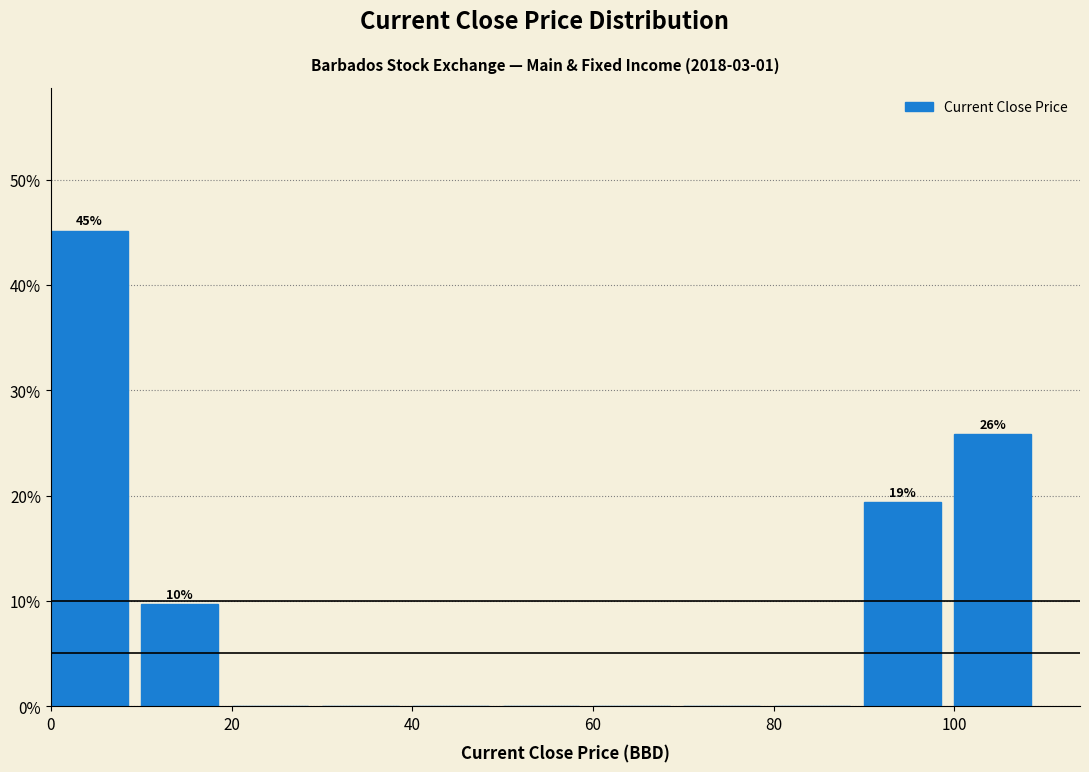

Which range on the x-axis has the tallest bar?

0 to 10